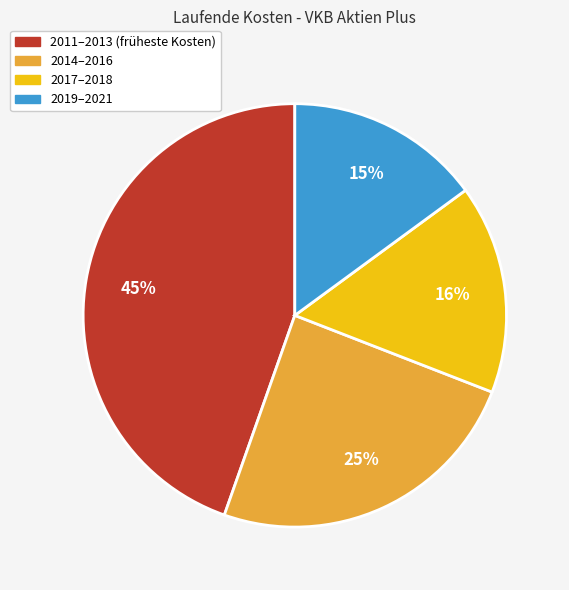

Count the number of slices in the pie.

4